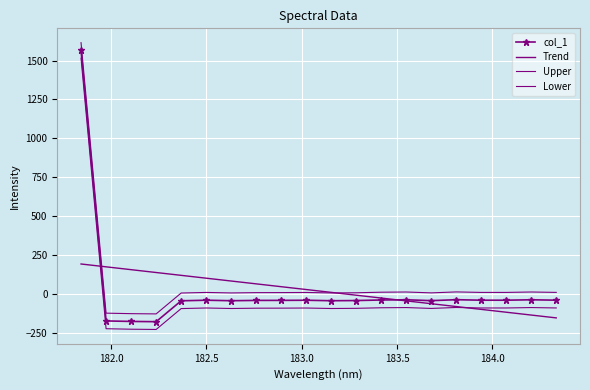

How many lines are shown in the chart?

4